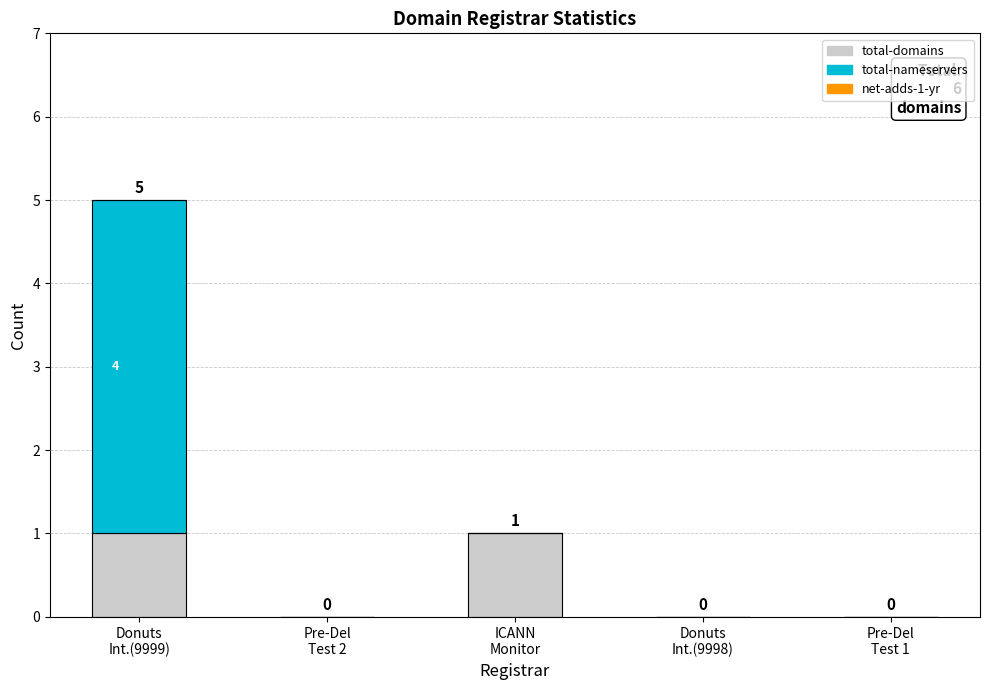

How many distinct data groups are displayed?

2